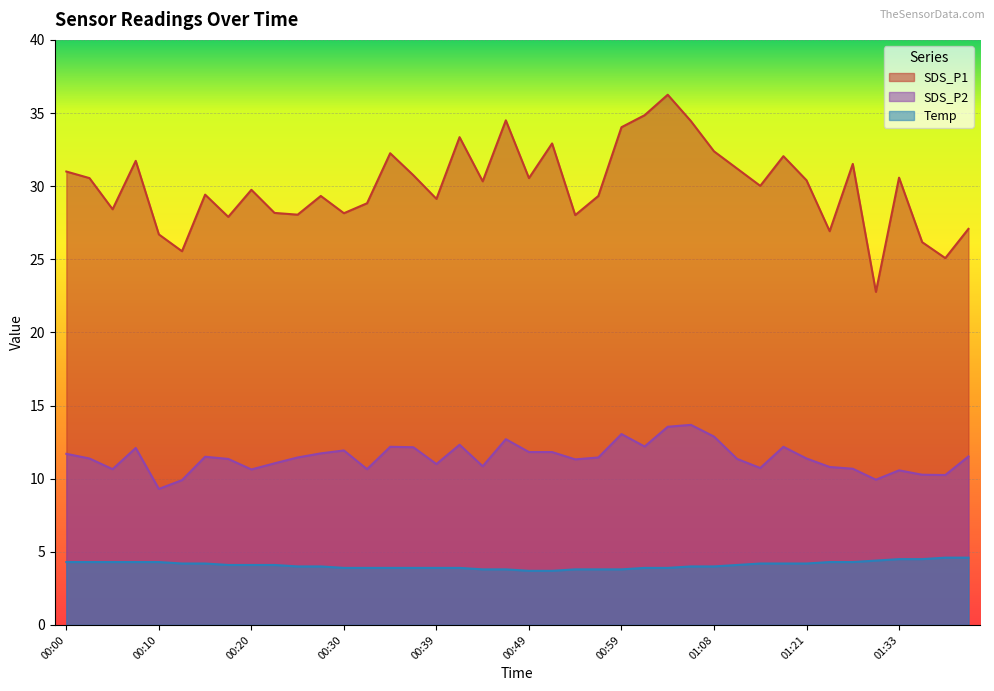

What is the minimum value for Temp?

3.7